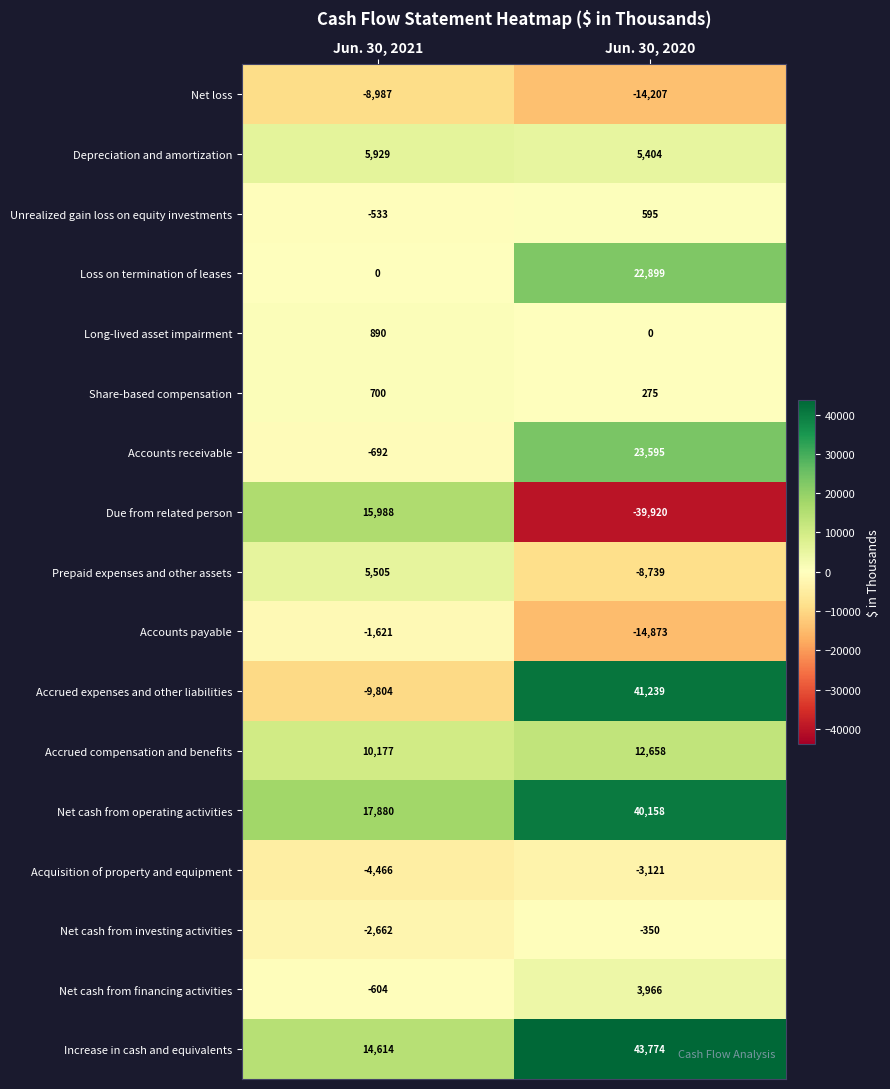

At how many categories does at least one series exceed 5276?

2